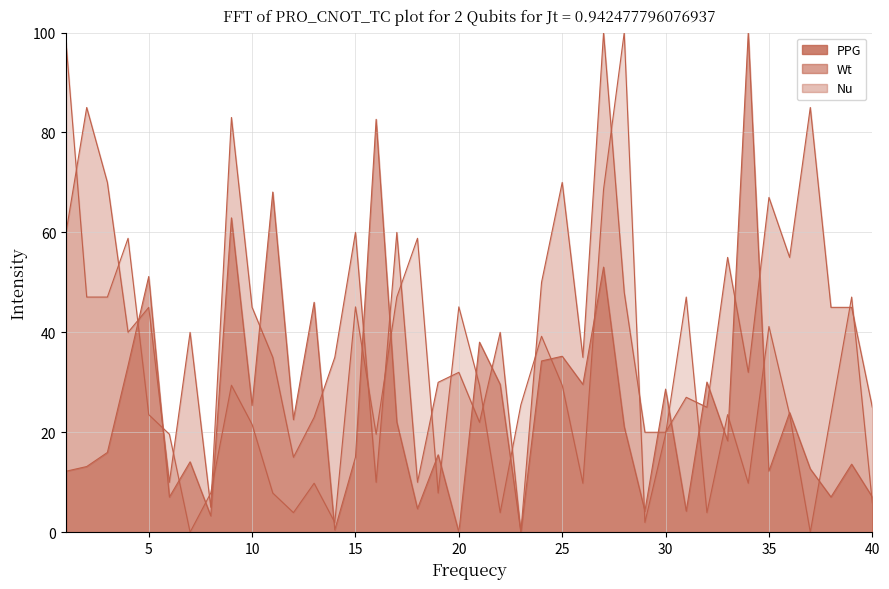

What are all the series names shown in the legend?

PPG, Wt, Nu